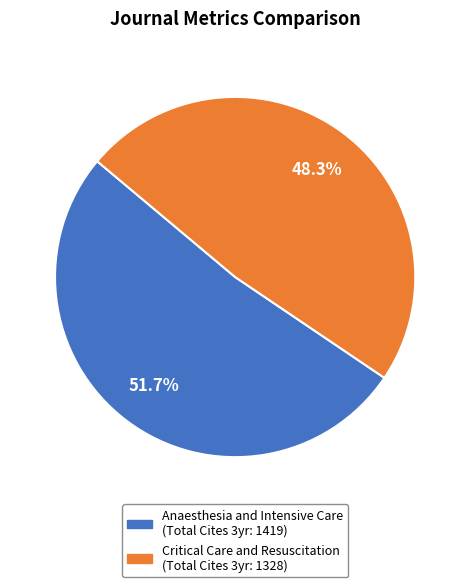

Is there any slice that represents more than half of the pie?

Yes